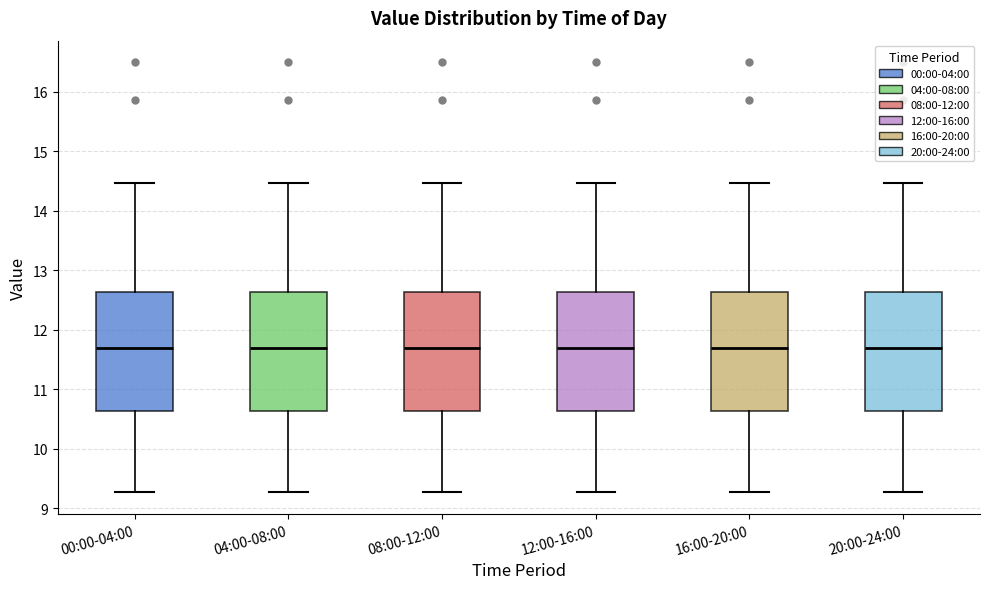

Reading left to right, read every box against the y-axis: the position of its median line, the range the box covers, and the ends of its whiskers. The values are not printed on the chart, so give them approximately, as read against the axis.

00:00-04:00: median 11.7, box 10.6 to 12.6, whiskers 9.3 to 14.5
04:00-08:00: median 11.7, box 10.6 to 12.6, whiskers 9.3 to 14.5
08:00-12:00: median 11.7, box 10.6 to 12.6, whiskers 9.3 to 14.5
12:00-16:00: median 11.7, box 10.6 to 12.6, whiskers 9.3 to 14.5
16:00-20:00: median 11.7, box 10.6 to 12.6, whiskers 9.3 to 14.5
20:00-24:00: median 11.7, box 10.6 to 12.6, whiskers 9.3 to 14.5